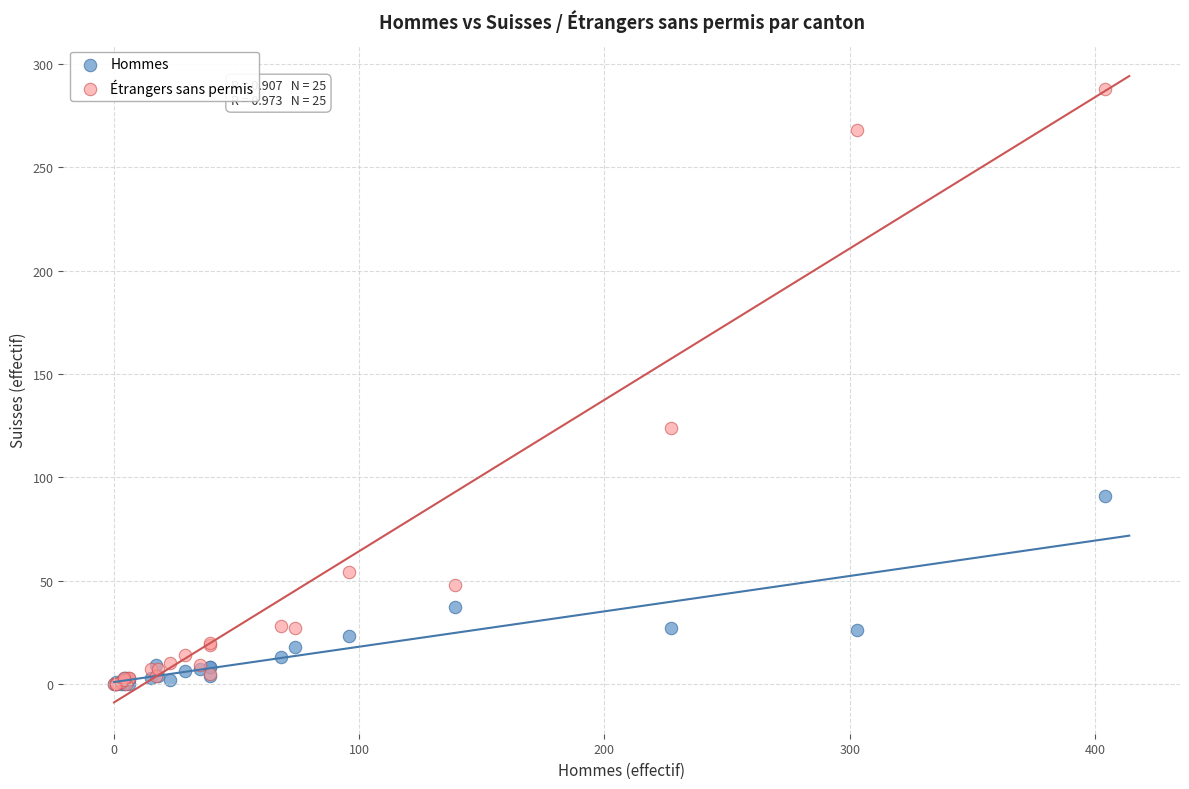

Which series contains the highest Y value?

Étrangers sans permis